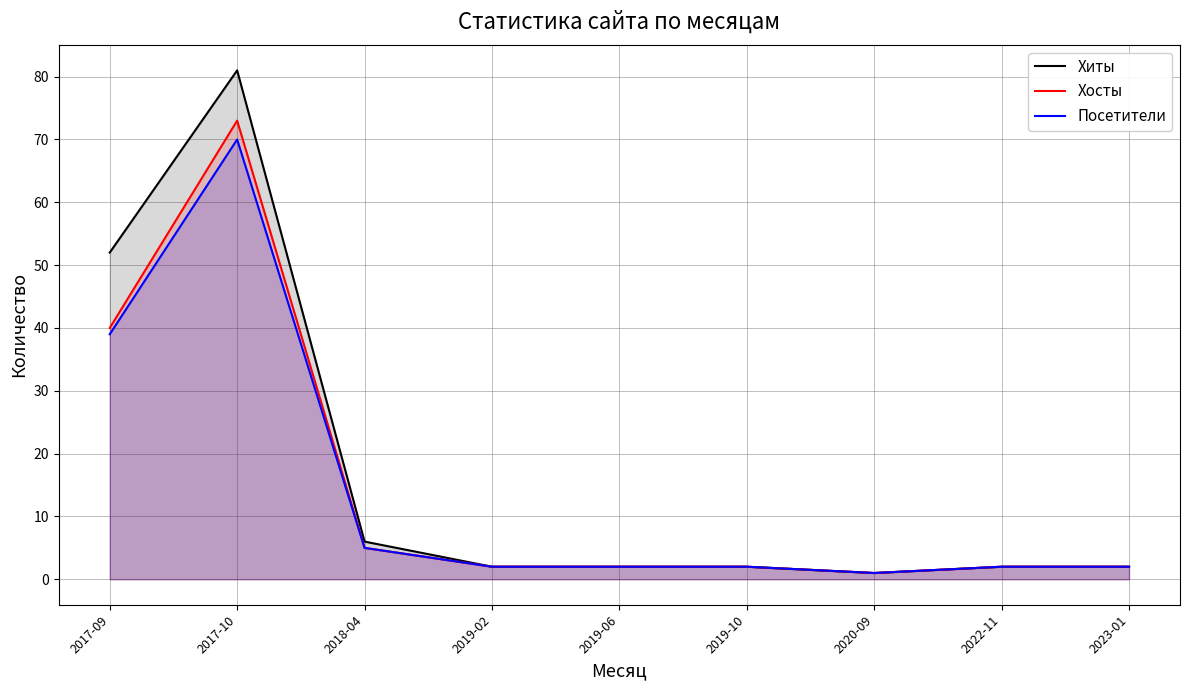

The Хиты series shows 1 at 2020-09. True or false?

True